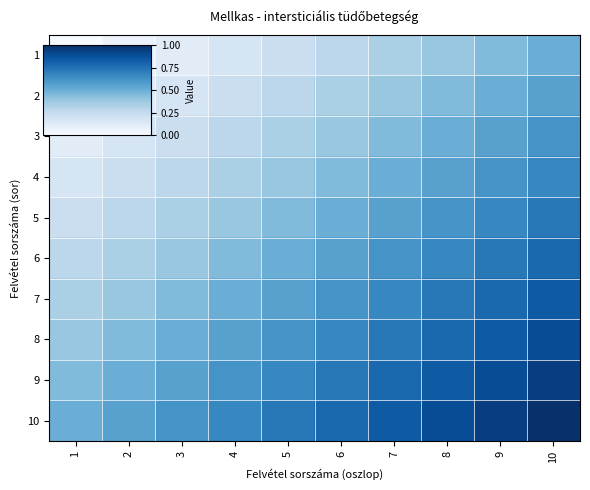

Reading right to left, what are all the values shown in this chart?

1: 10=0.5	9=0.4	8=0.4	7=0.3	6=0.3	5=0.2	4=0.2	3=0.1	2=0.1	1=0.0
2: 10=0.6	9=0.5	8=0.4	7=0.4	6=0.3	5=0.3	4=0.2	3=0.2	2=0.1	1=0.1
3: 10=0.6	9=0.6	8=0.5	7=0.4	6=0.4	5=0.3	4=0.3	3=0.2	2=0.2	1=0.1
4: 10=0.7	9=0.6	8=0.6	7=0.5	6=0.4	5=0.4	4=0.3	3=0.3	2=0.2	1=0.2
5: 10=0.7	9=0.7	8=0.6	7=0.6	6=0.5	5=0.4	4=0.4	3=0.3	2=0.3	1=0.2
6: 10=0.8	9=0.7	8=0.7	7=0.6	6=0.6	5=0.5	4=0.4	3=0.4	2=0.3	1=0.3
7: 10=0.8	9=0.8	8=0.7	7=0.7	6=0.6	5=0.6	4=0.5	3=0.4	2=0.4	1=0.3
8: 10=0.9	9=0.8	8=0.8	7=0.7	6=0.7	5=0.6	4=0.6	3=0.5	2=0.4	1=0.4
9: 10=0.9	9=0.9	8=0.8	7=0.8	6=0.7	5=0.7	4=0.6	3=0.6	2=0.5	1=0.4
10: 10=1.0	9=0.9	8=0.9	7=0.8	6=0.8	5=0.7	4=0.7	3=0.6	2=0.6	1=0.5